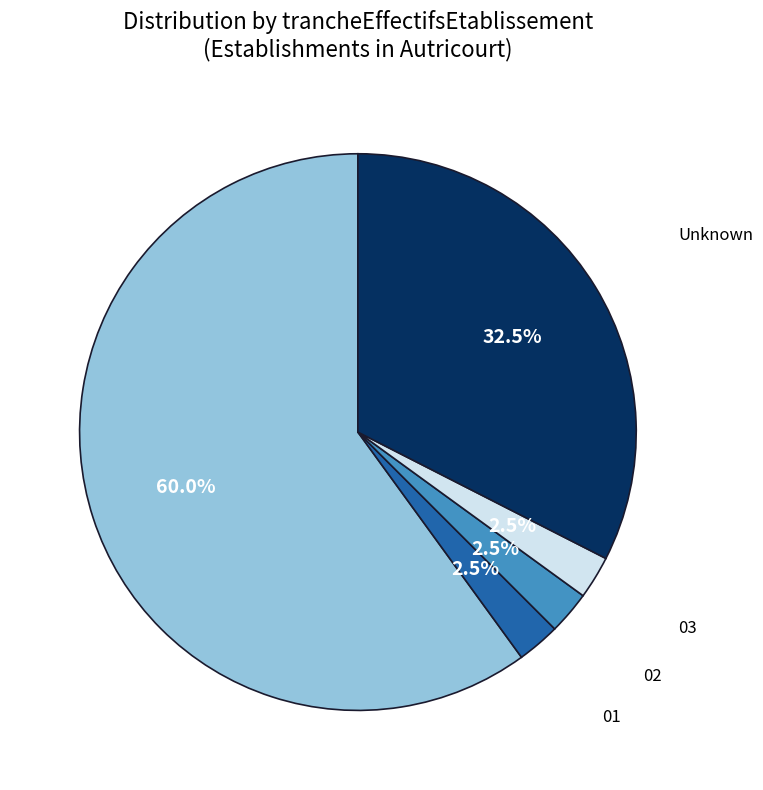

Is there any slice that represents more than half of the pie?

Yes